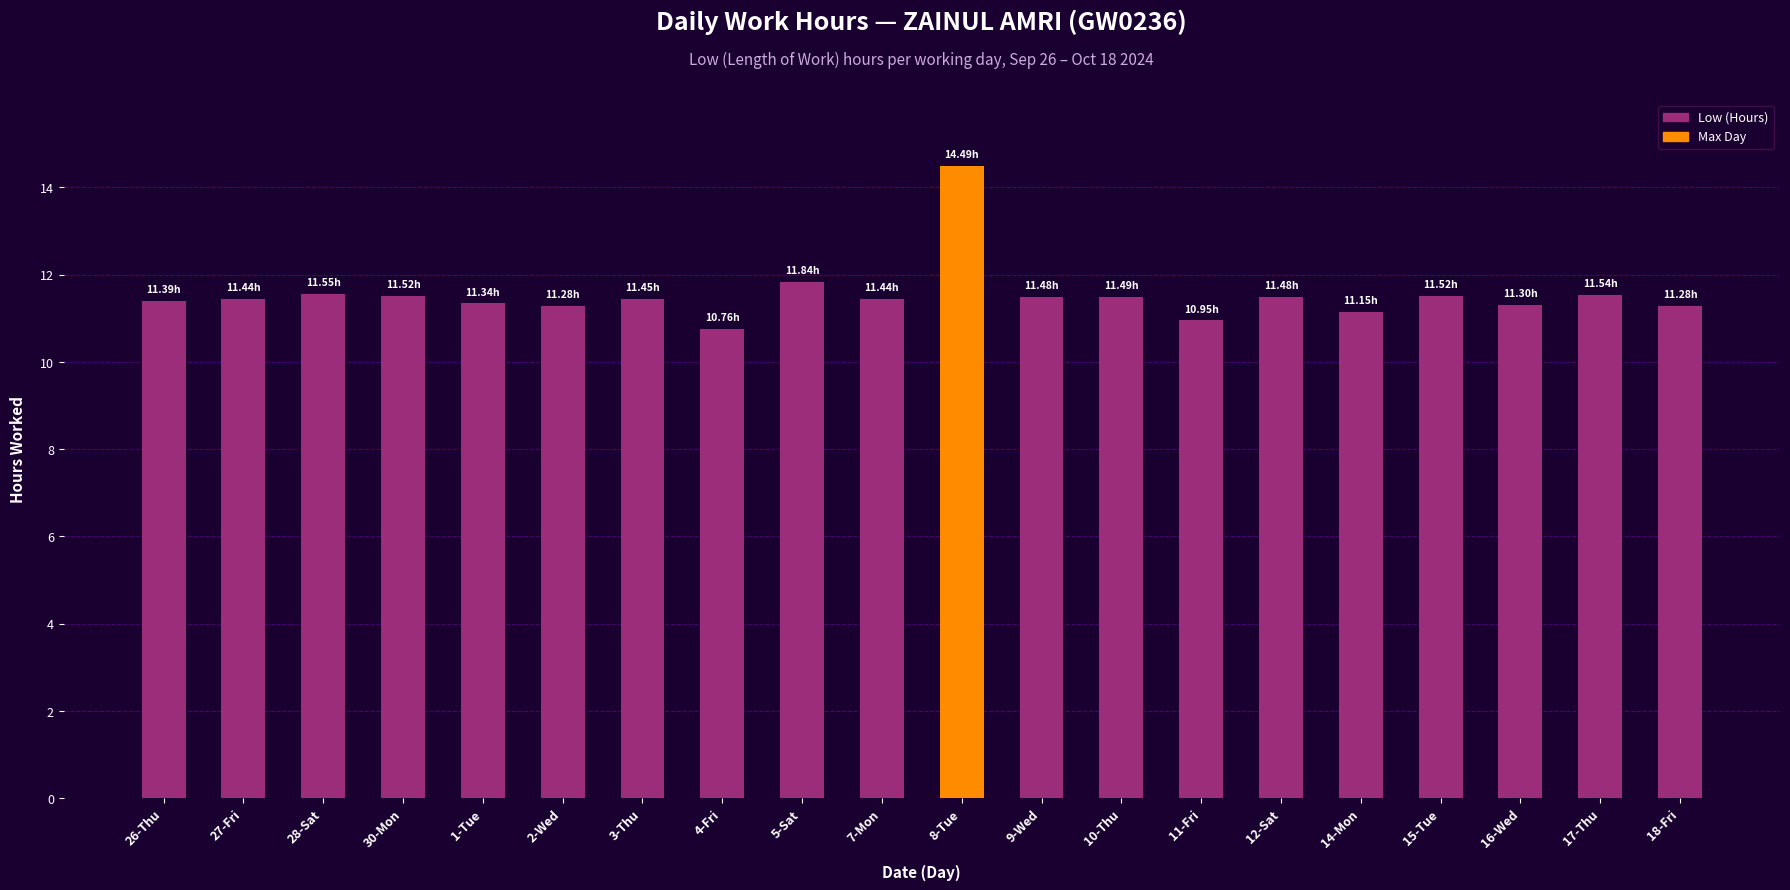

The chart shows a value of 18.2 at 4-Fri. True or false?

False